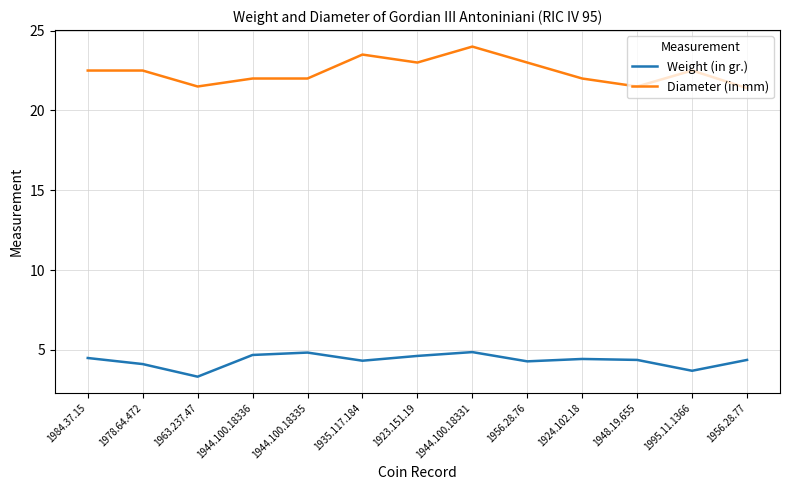

How many categories are shown in the chart?

13